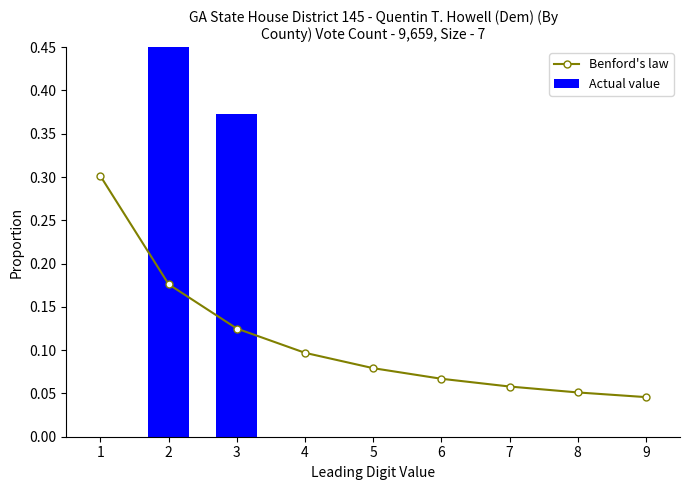

List the series in order of their peak value, highest first.

Actual value, Benford's law